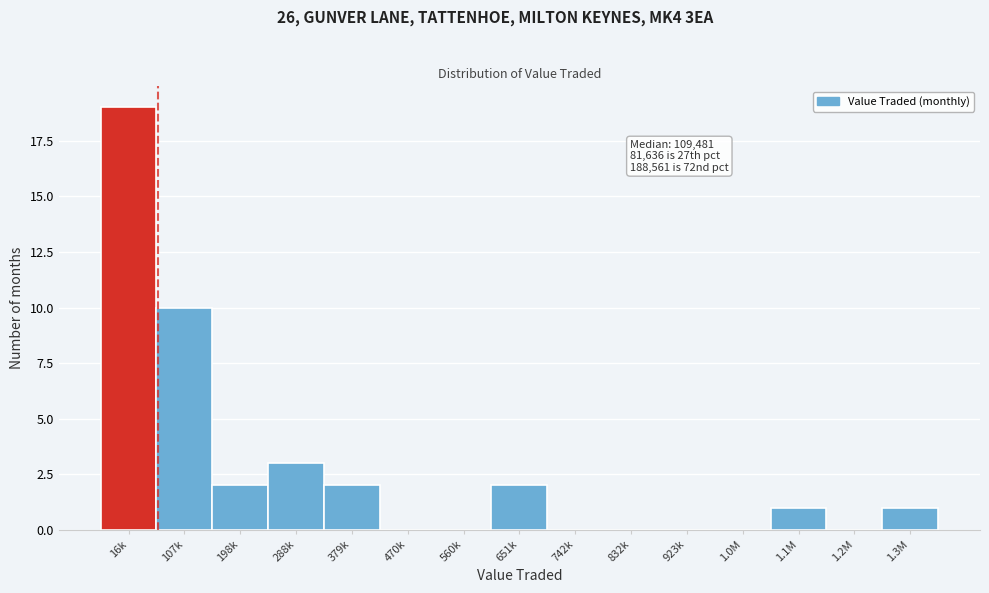

Reading right to left, extract all data points from this chart.

1.3M=1	1.2M=0	1.1M=1	1.0M=0	923k=0	832k=0	742k=0	651k=2	560k=0	470k=0	379k=2	288k=3	198k=2	107k=10	16k=19